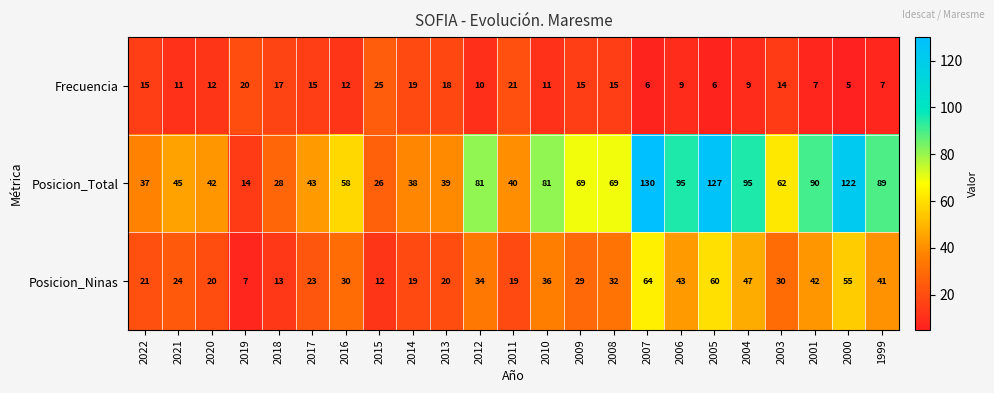

Where does the Frecuencia series first go above 12?

2022